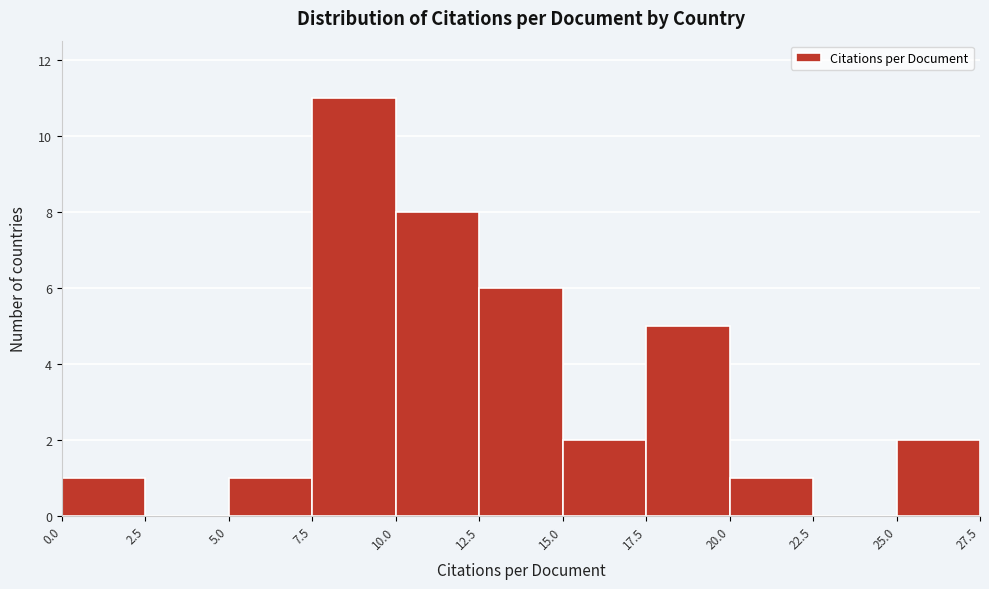

Reading left to right, list every bar in this chart as the range it spans on the x-axis followed by its height. The values are not printed on the chart, so give them approximately, as read against the axis.

0.0 to 2.5: 1
2.5 to 5.0: 0
5.0 to 7.5: 1
7.5 to 10.0: 11
10.0 to 12.5: 8
12.5 to 15.0: 6
15.0 to 17.5: 2
17.5 to 20.0: 5
20.0 to 22.5: 1
22.5 to 25.0: 0
25.0 to 27.5: 2